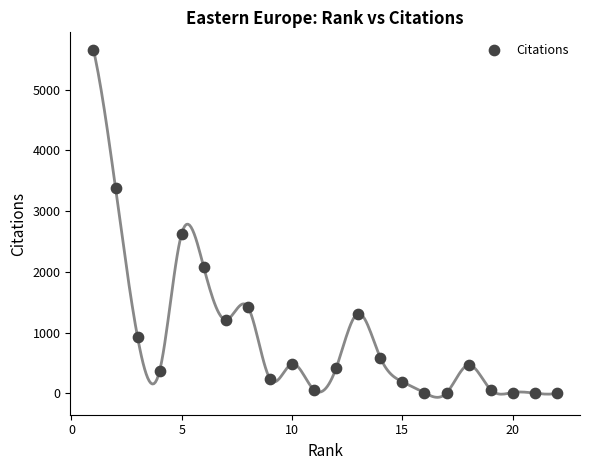

What Y value in the scatter plot is closest to 2830?

2632